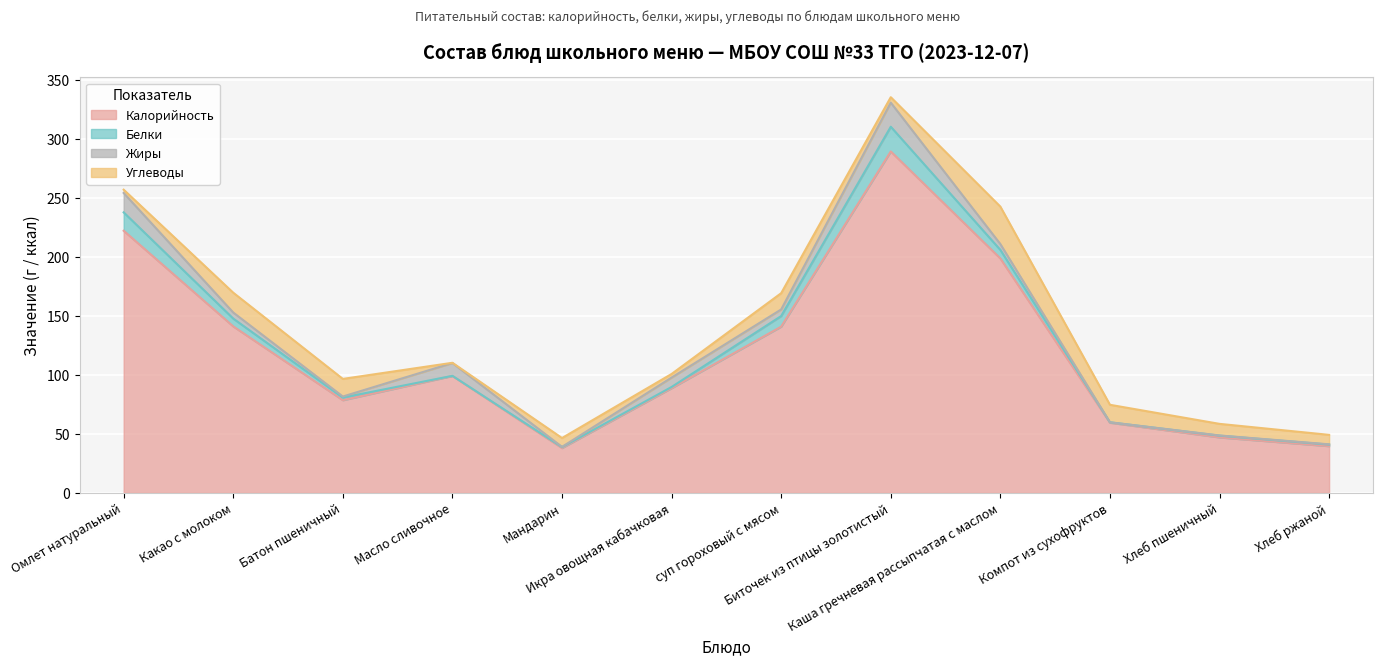

Which series has the largest range (max minus min)?

Калорийность